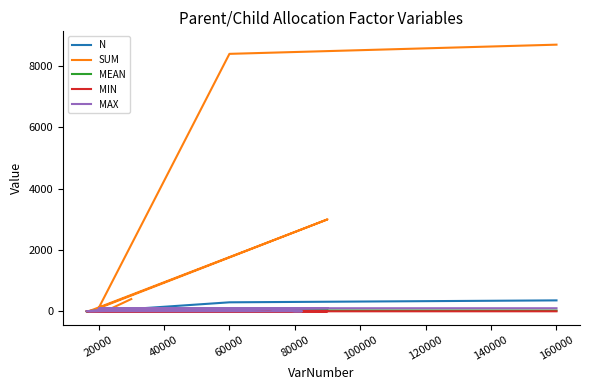

Does the chart display data point markers on the line(s)?

No